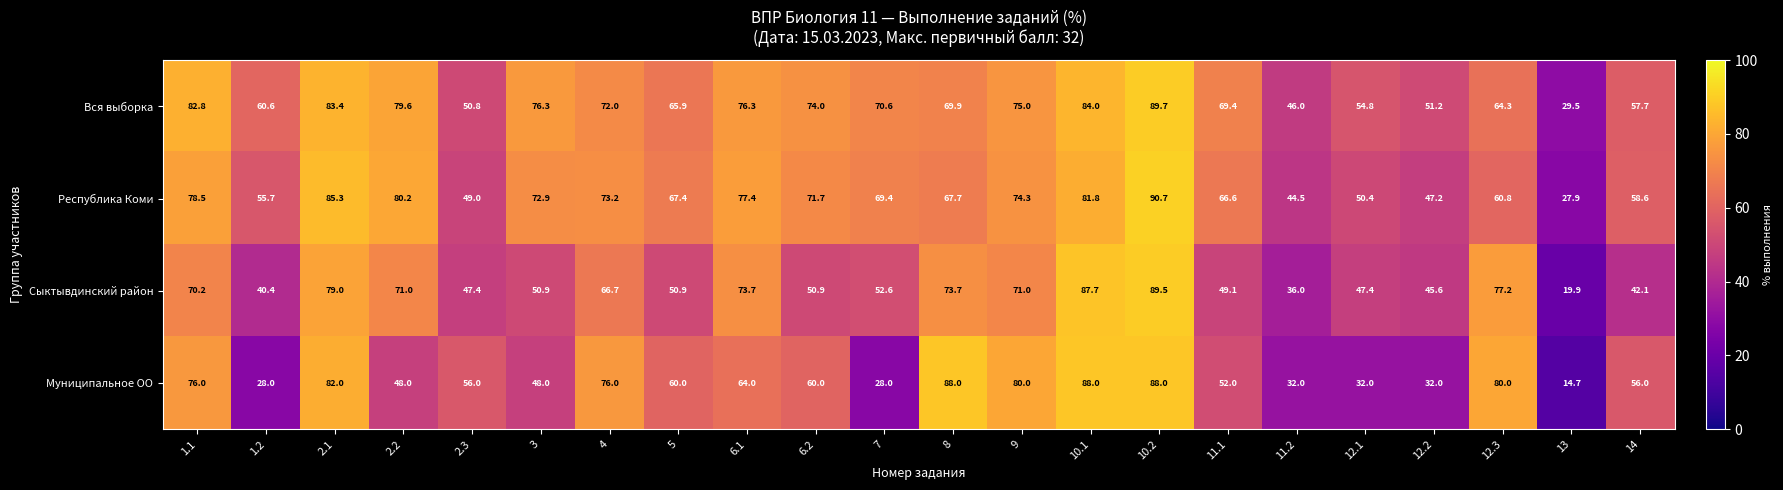

What is the difference between the Вся выборка values at 7 and 14?

12.9